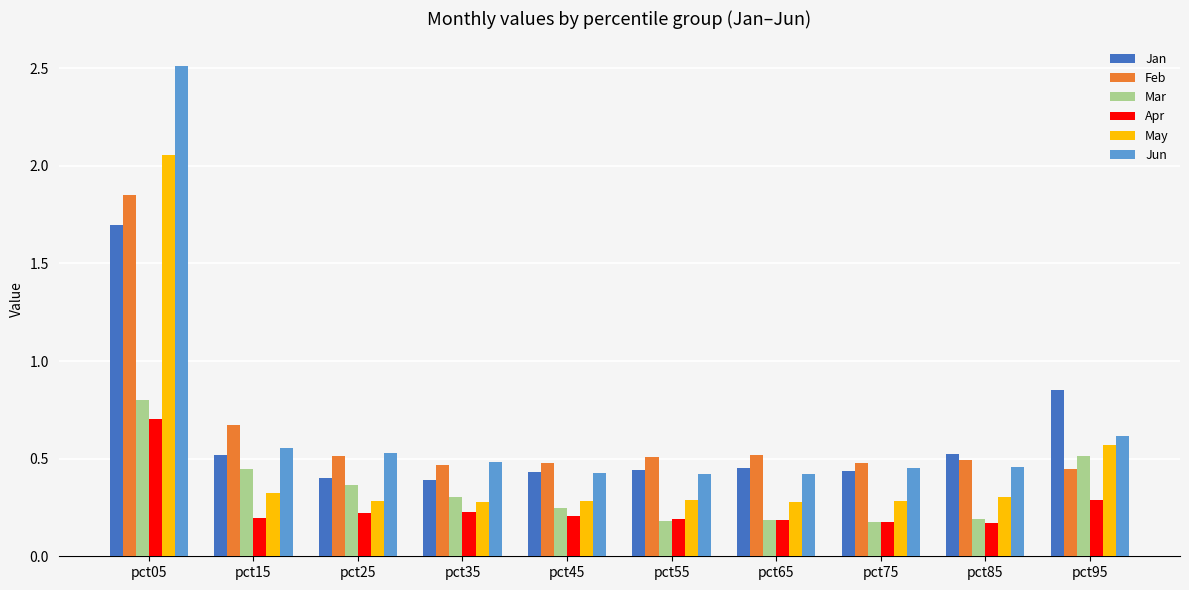

How many Jun values are between 0 and 1?

9